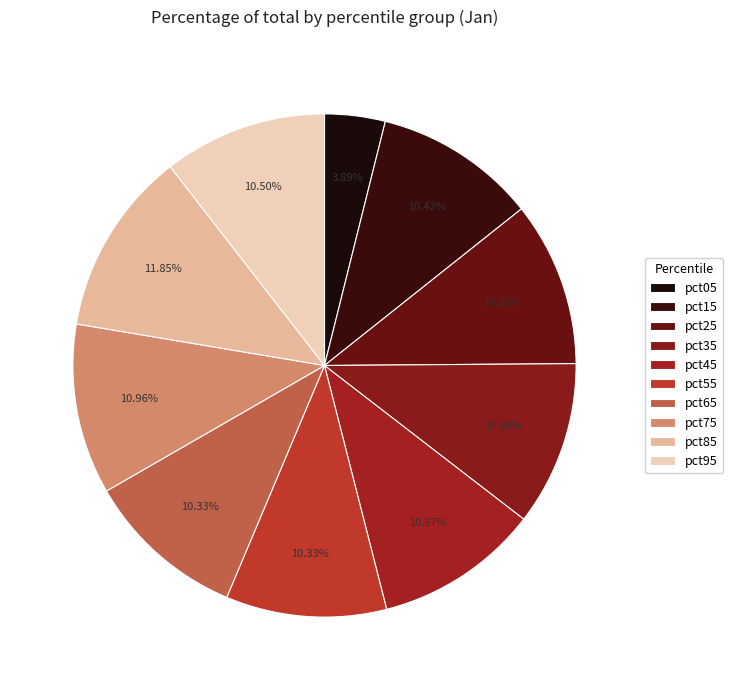

To the nearest percent, what is the combined percentage of pct85 and pct05?

16%